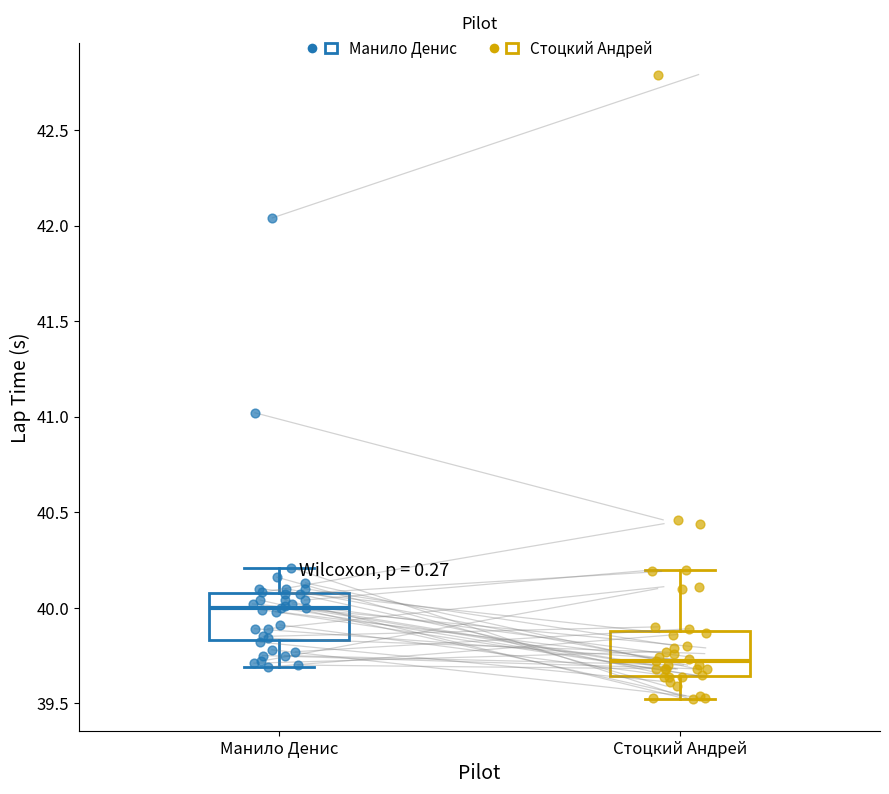

Which box has the lowest median line?

Стоцкий Андрей